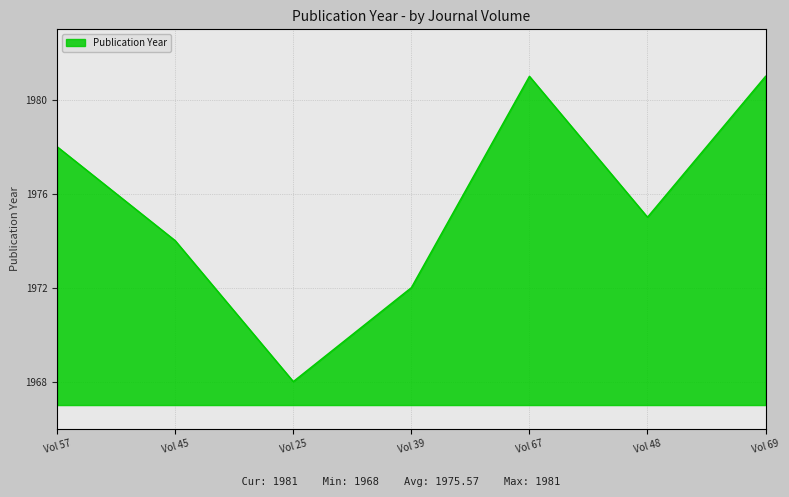

Reading left to right, extract all data points from this chart.

1978	1974	1968	1972	1981	1975	1981